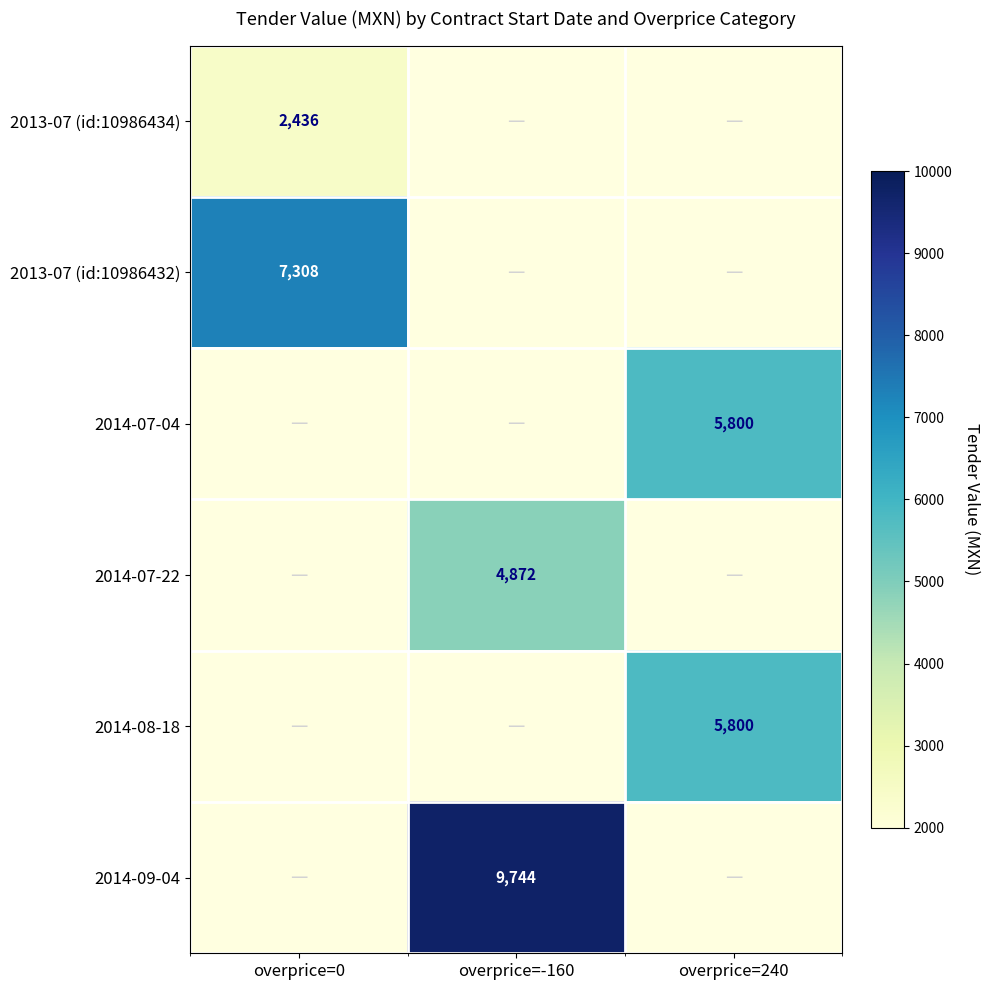

Between overprice=0 and overprice=240, which is larger?

overprice=240